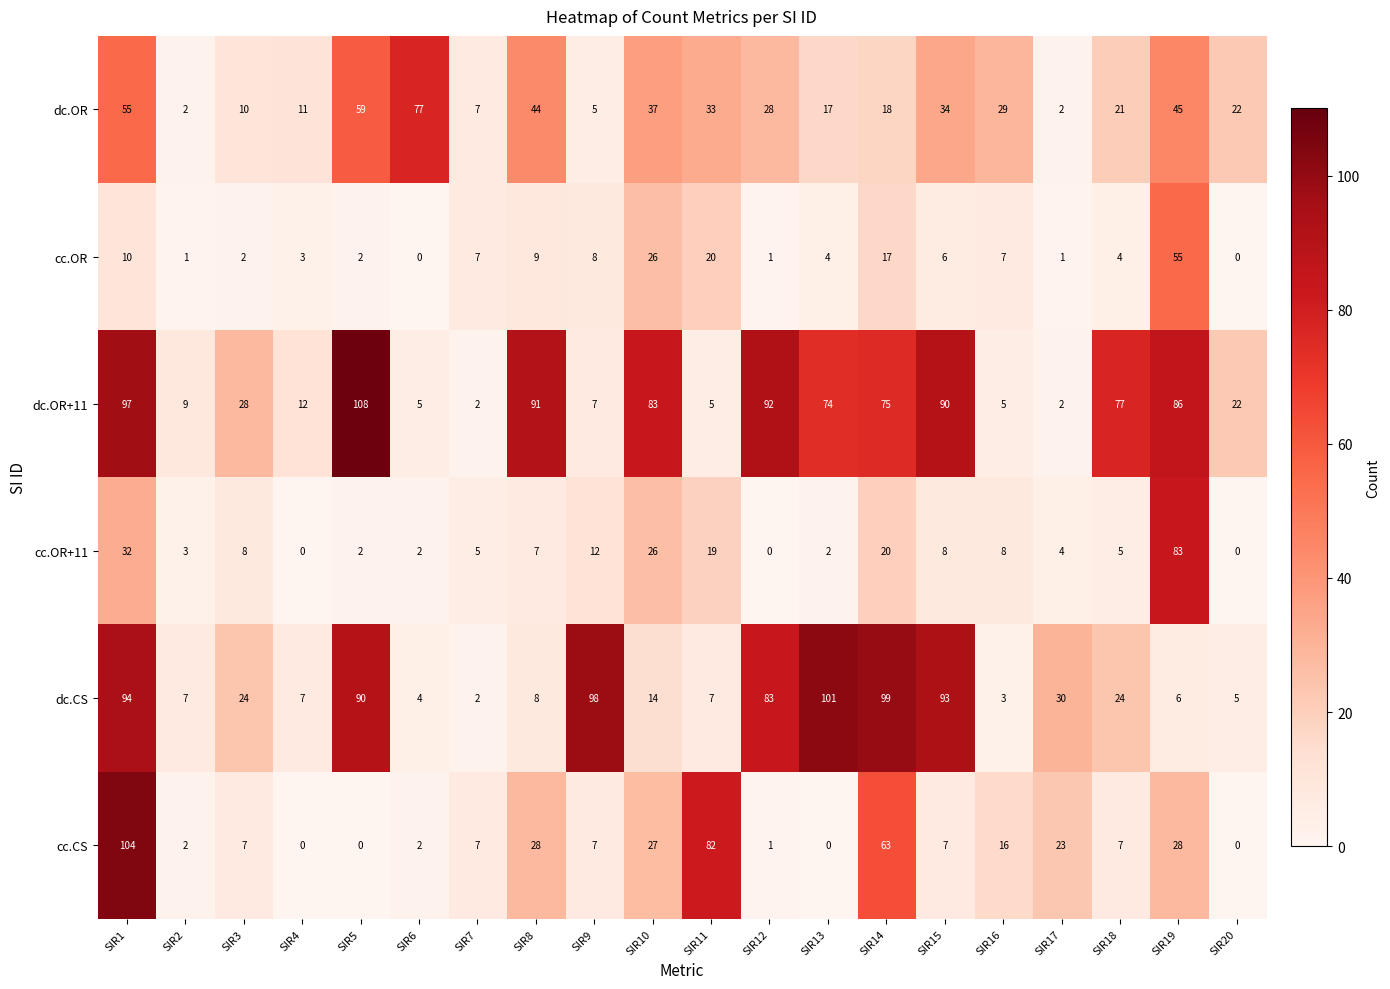

The cc.OR+11 series shows 12 at SIR9. True or false?

True